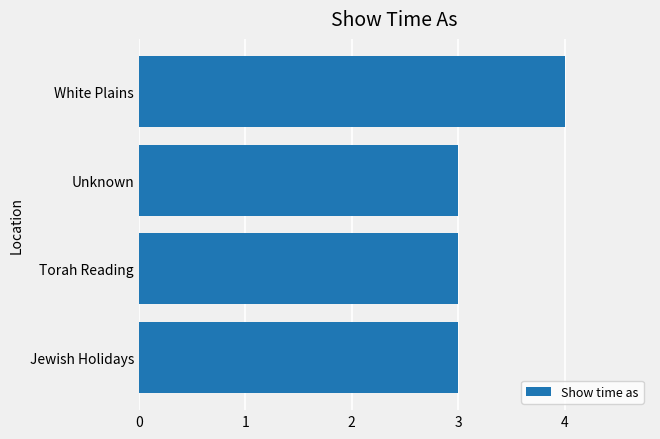

What is the average value?

3